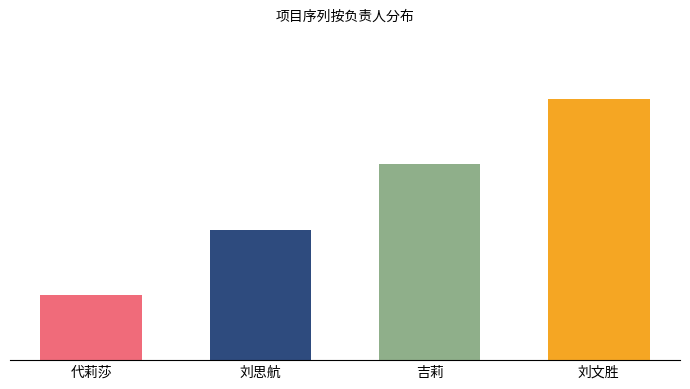

At which category does the chart reach its minimum across all series?

代莉莎